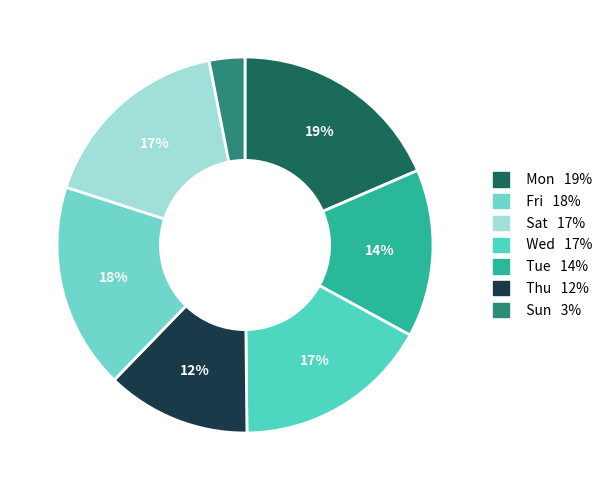

Does any single category account for the majority?

No